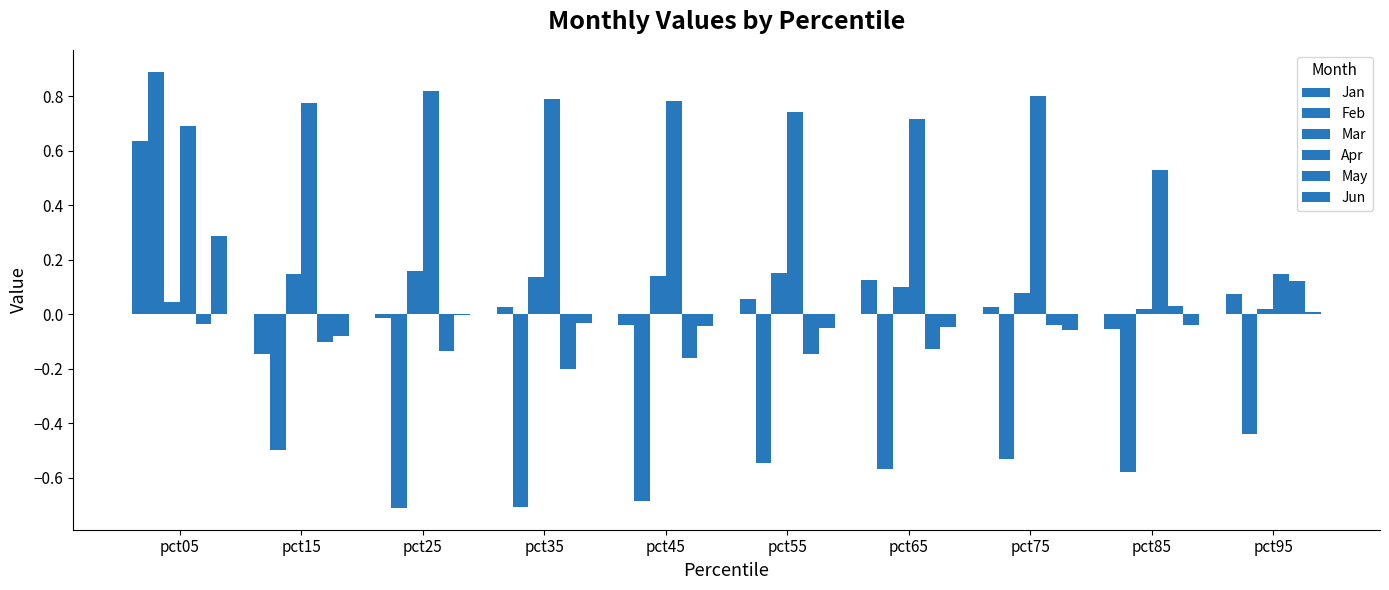

How many groups of bars are there?

10